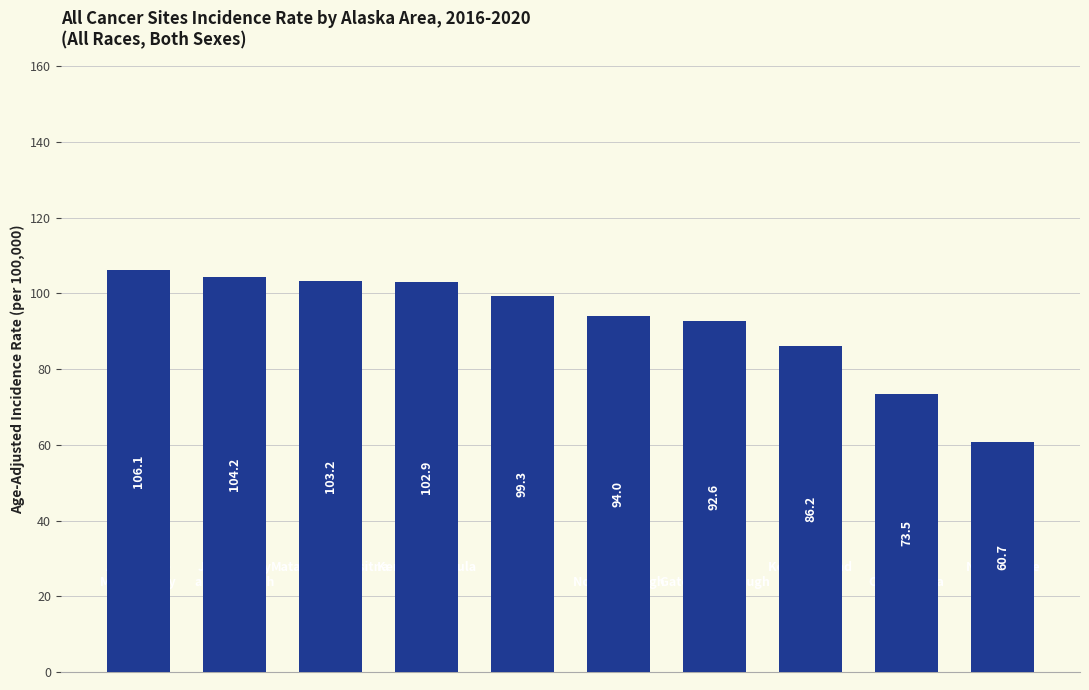

Is it true that the value at Anchorage
Municipality is 58.0?

False